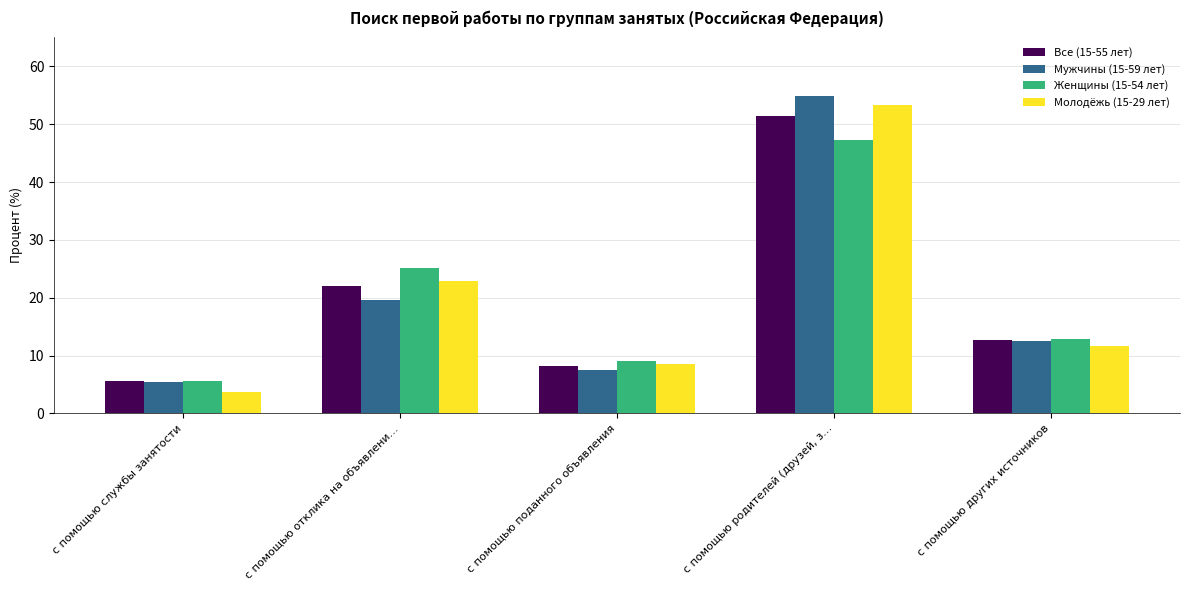

Which series has the largest range (max minus min)?

Молодёжь (15-29 лет)